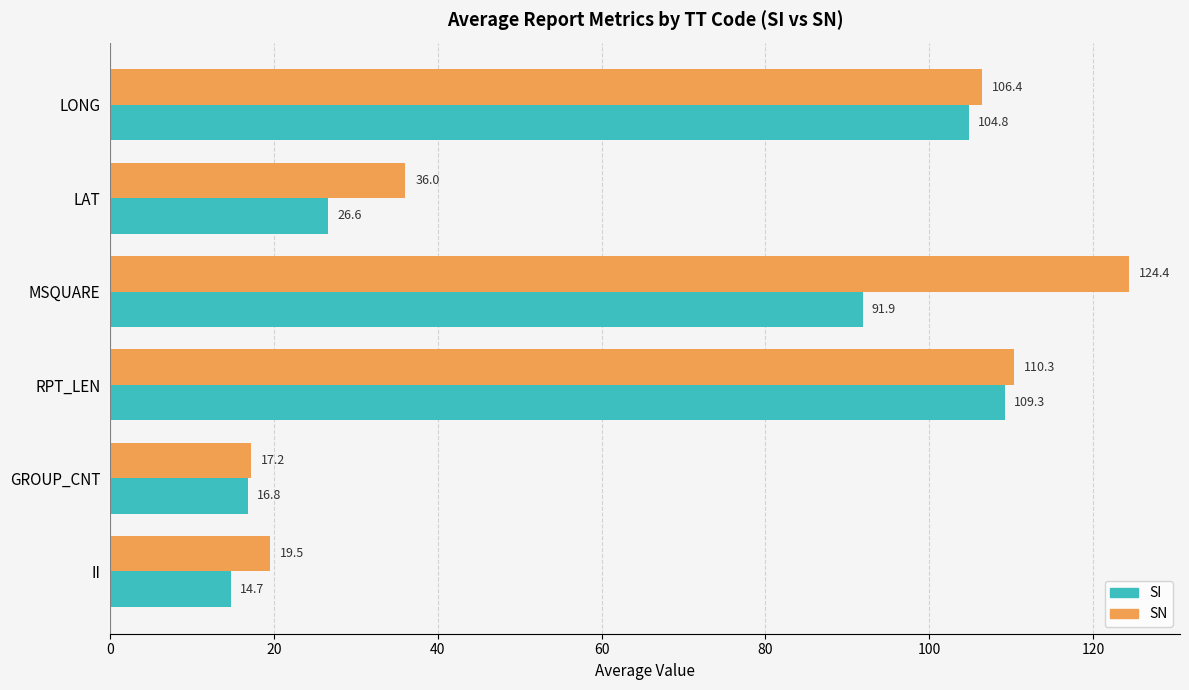

Which category has the lowest value in the SN series?

GROUP_CNT